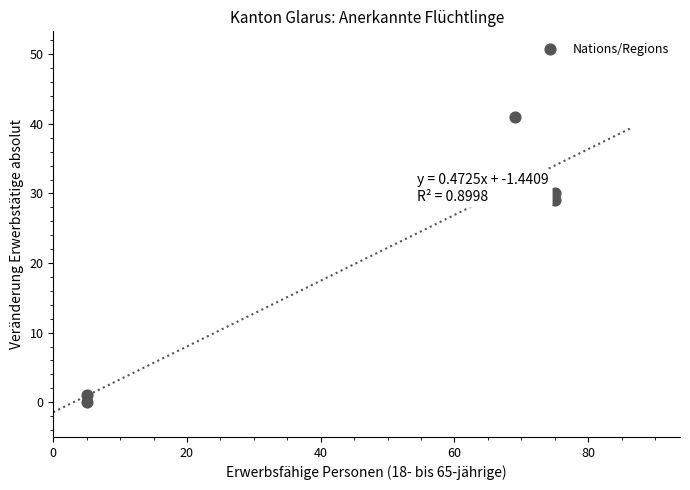

What Y value in the scatter plot is closest to 20?

29